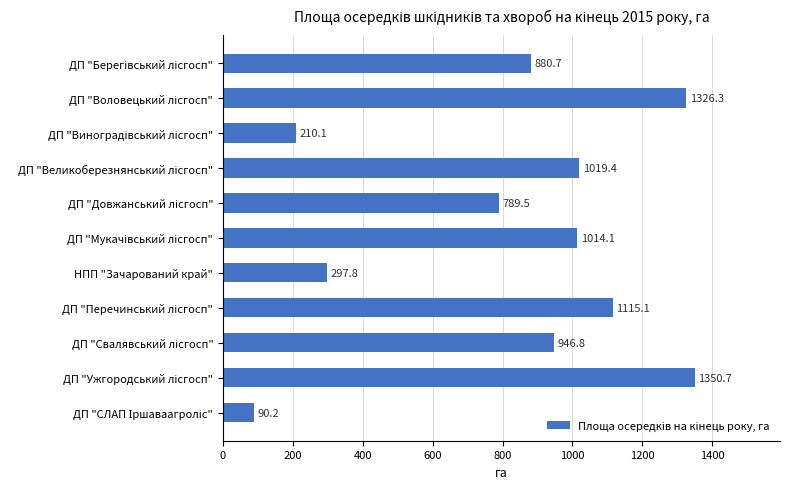

What is the difference between the second highest and minimum values?

1236.1